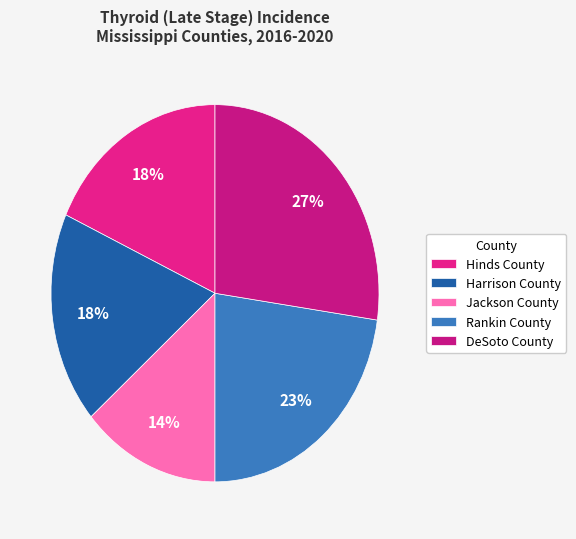

True or false: Rankin County accounts for 11% of the total.

False